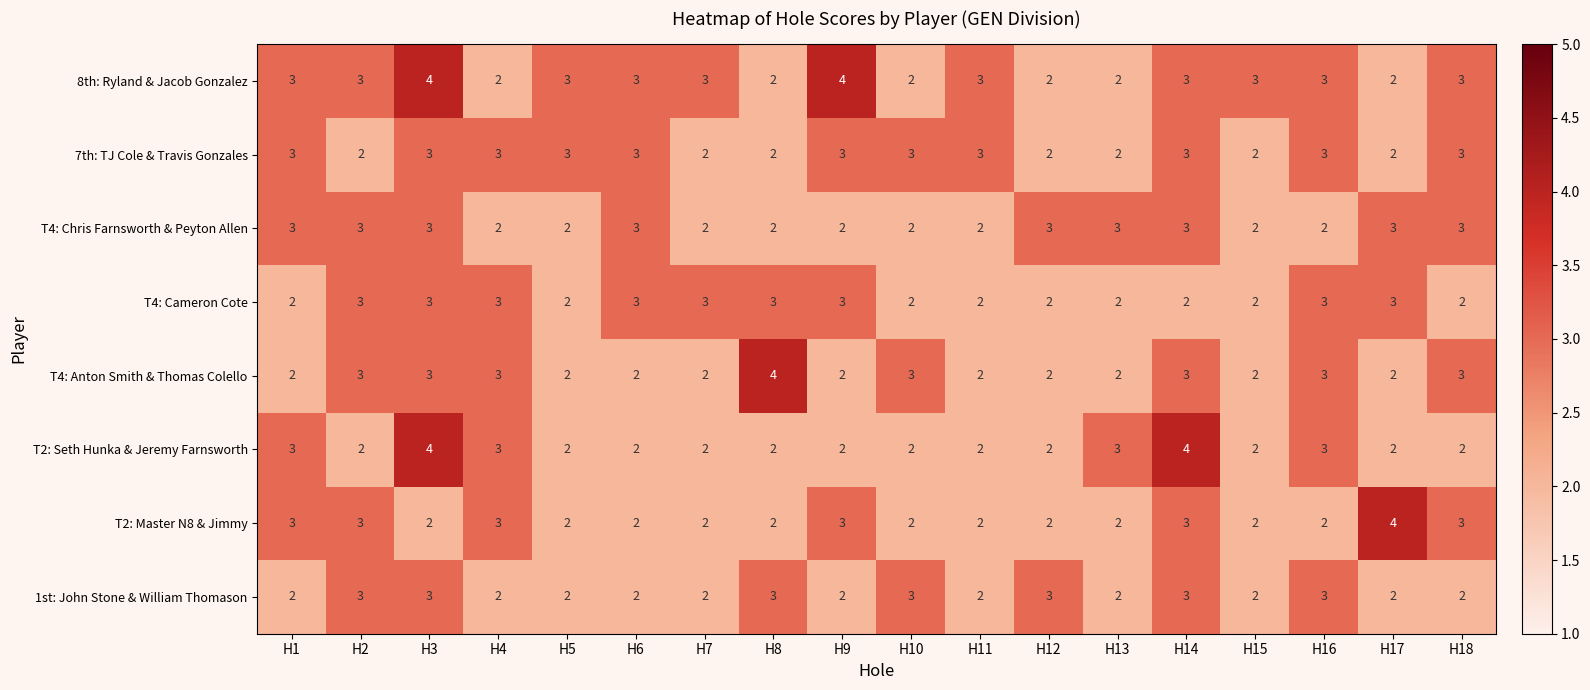

What is the sum of the 8th: Ryland & Jacob Gonzalez values at H9 and H5?

7